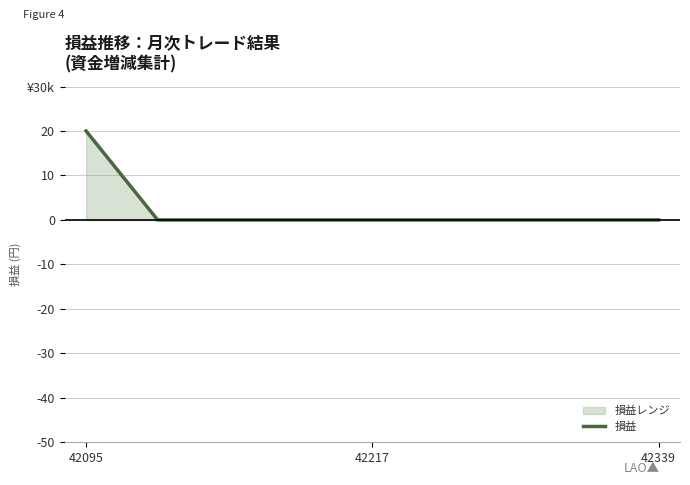

Reading left to right, extract all data points from this chart.

20000	0	0	0	0	0	0	0	0